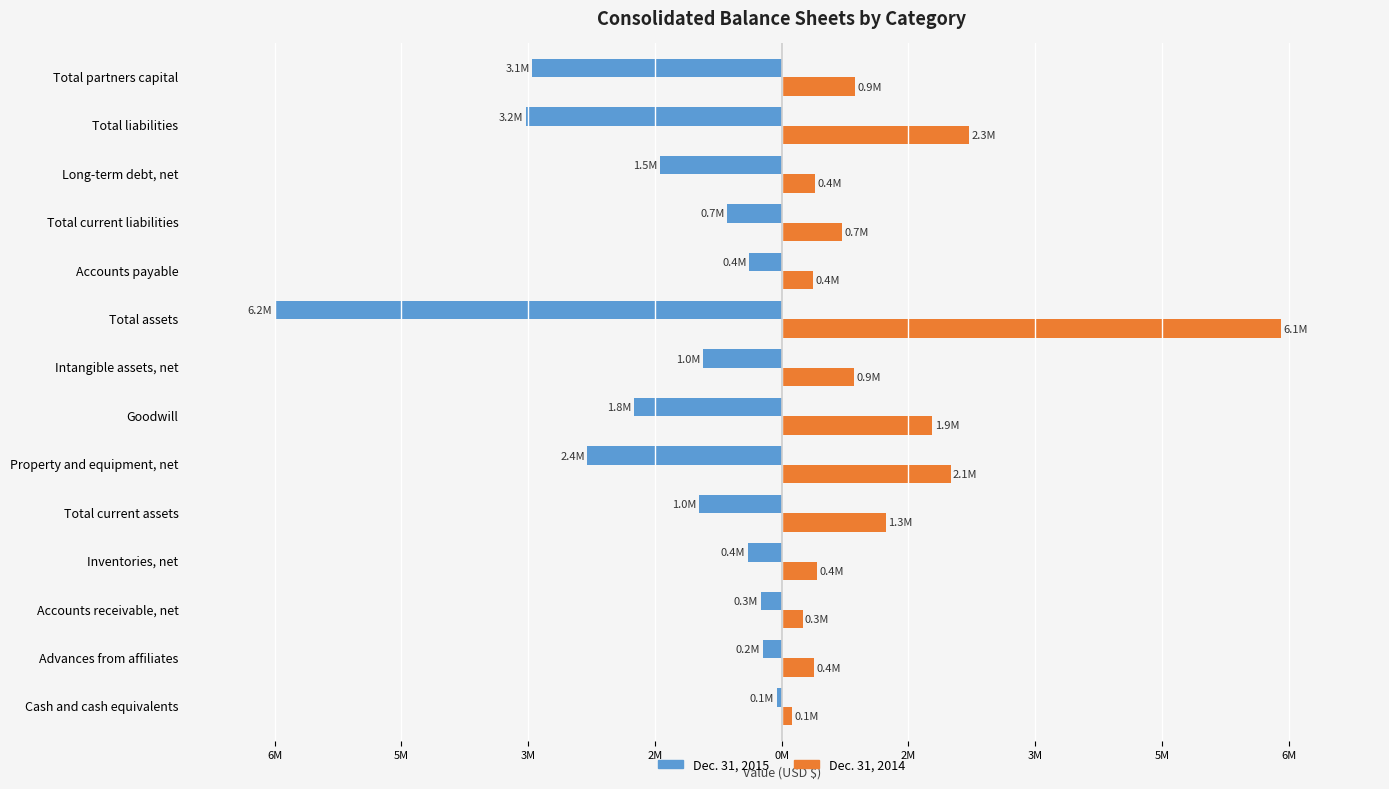

What are all the series names shown in the legend?

Dec. 31, 2015, Dec. 31, 2014